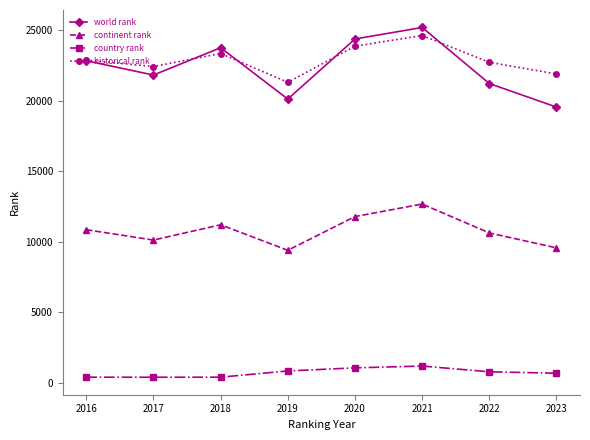

Rank the series at 2020 from lowest to highest value.

country rank, continent rank, historical rank, world rank